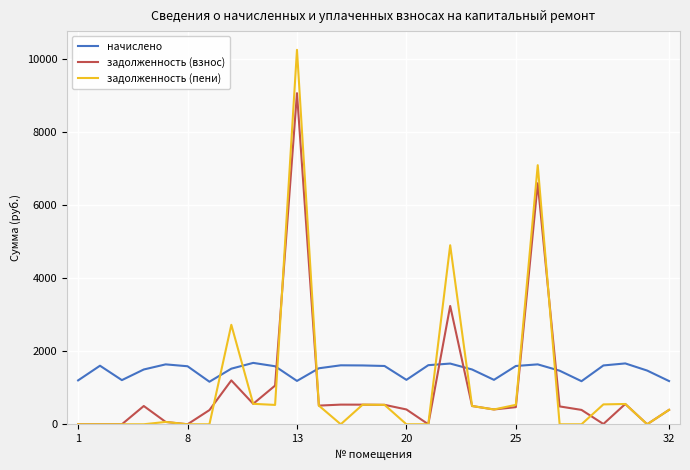

Rank the series by their maximum value, from lowest to highest.

начислено, задолженность (взнос), задолженность (пени)